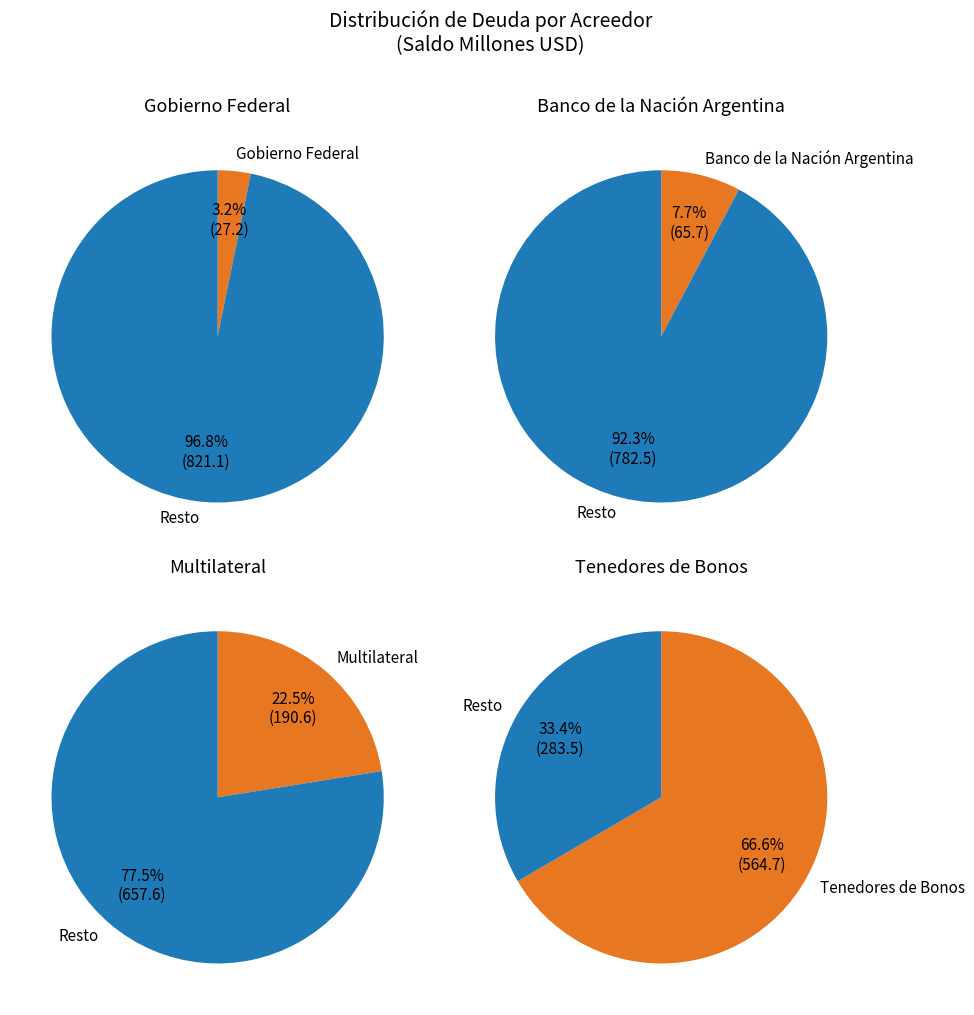

Does Tenedores de Bonos account for over 50% of the chart?

Yes